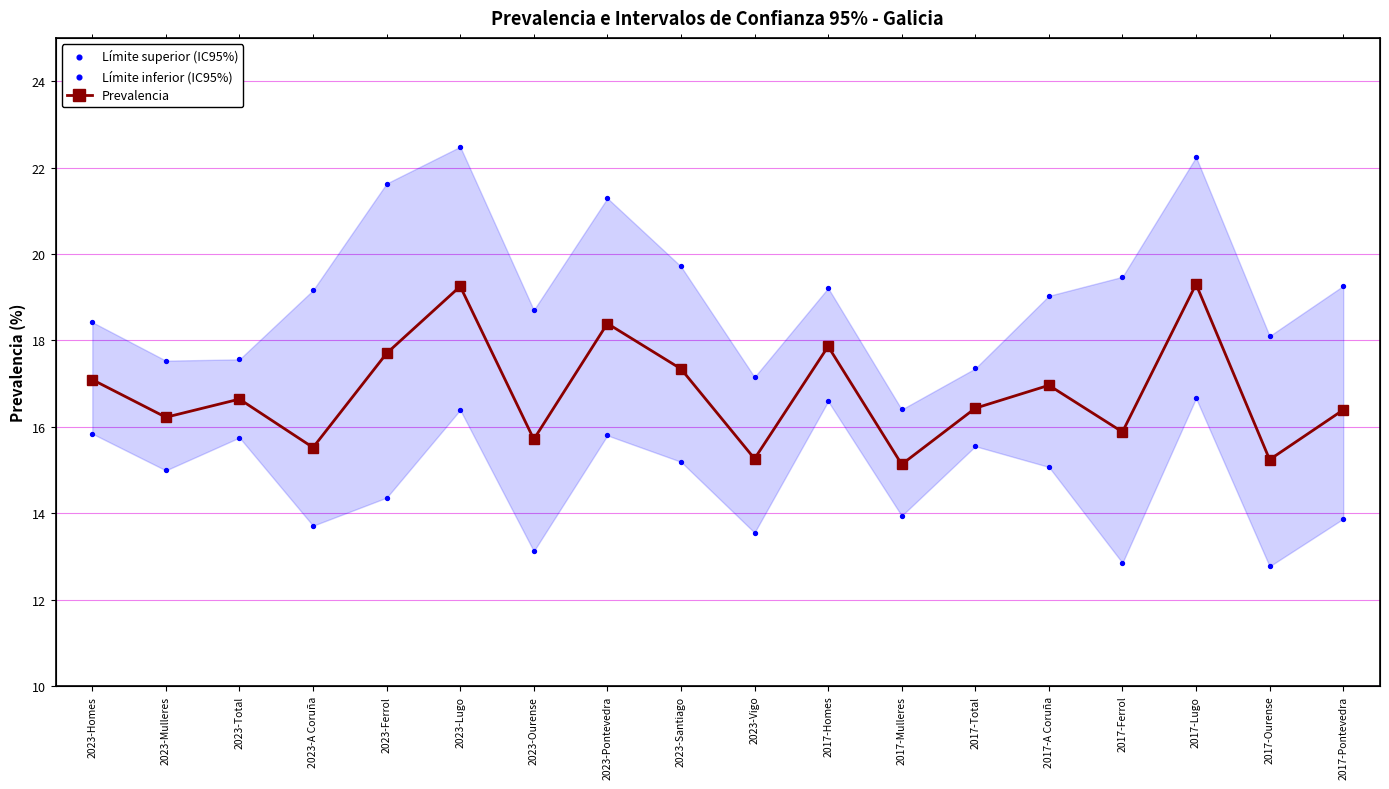

Which series reaches the minimum Y coordinate?

Límite inferior (IC95%)